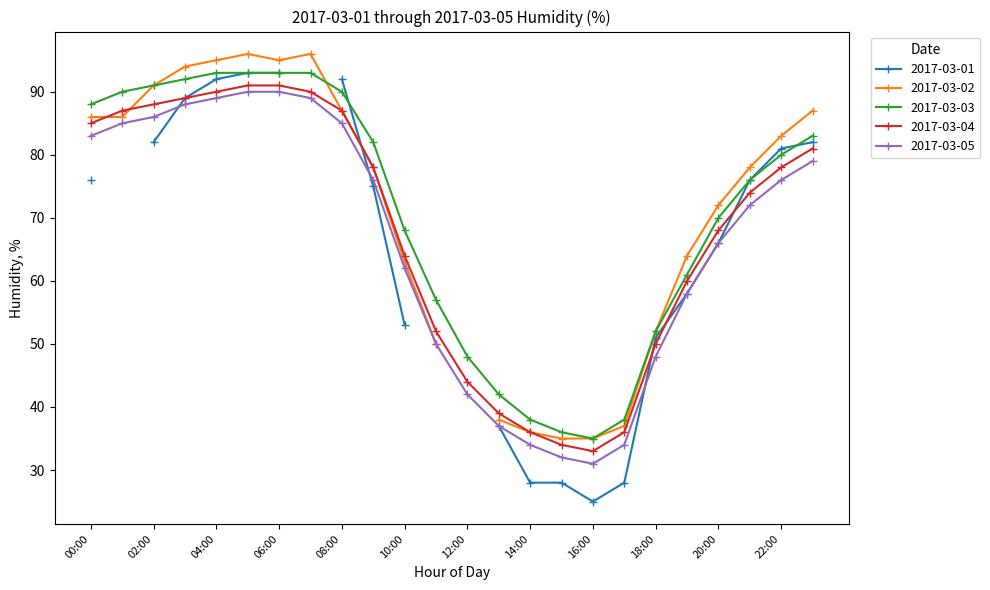

What is the maximum value for 2017-03-03?

93